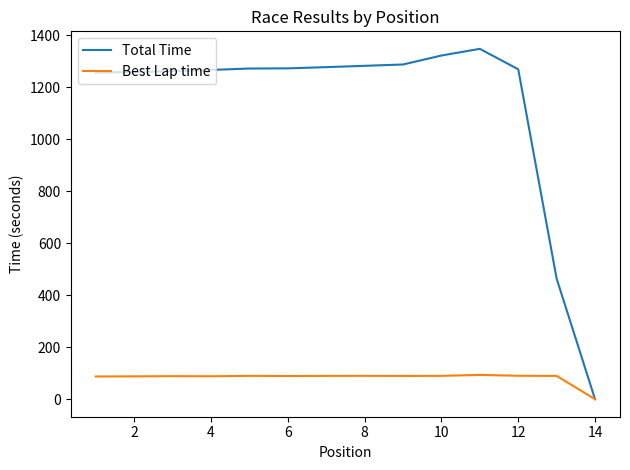

Rank the series by their maximum value, from highest to lowest.

Total Time, Best Lap time